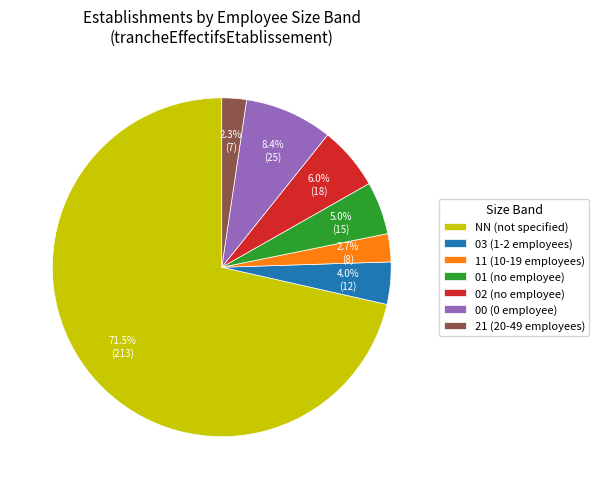

How much of the chart is everything except 02?

94.0%